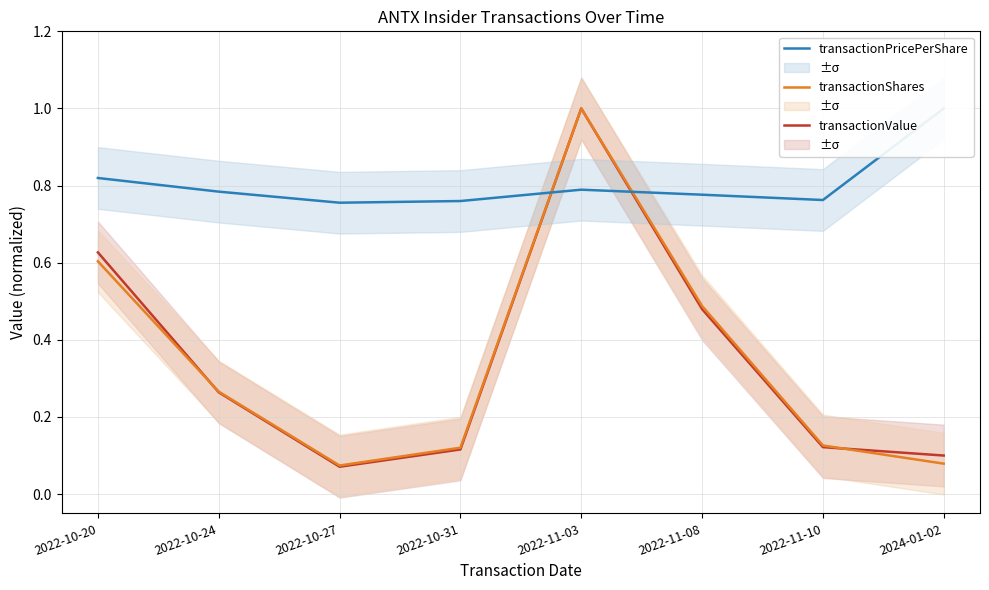

In transactionPricePerShare, how many points are lower than both neighbors (excluding endpoints)?

2